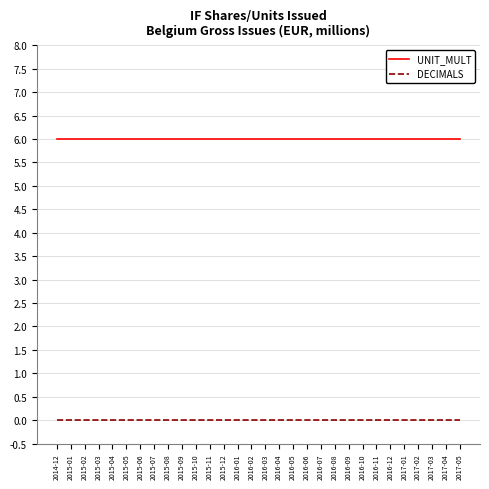

True or false: UNIT_MULT has a value of 6 at 2017-03.

True